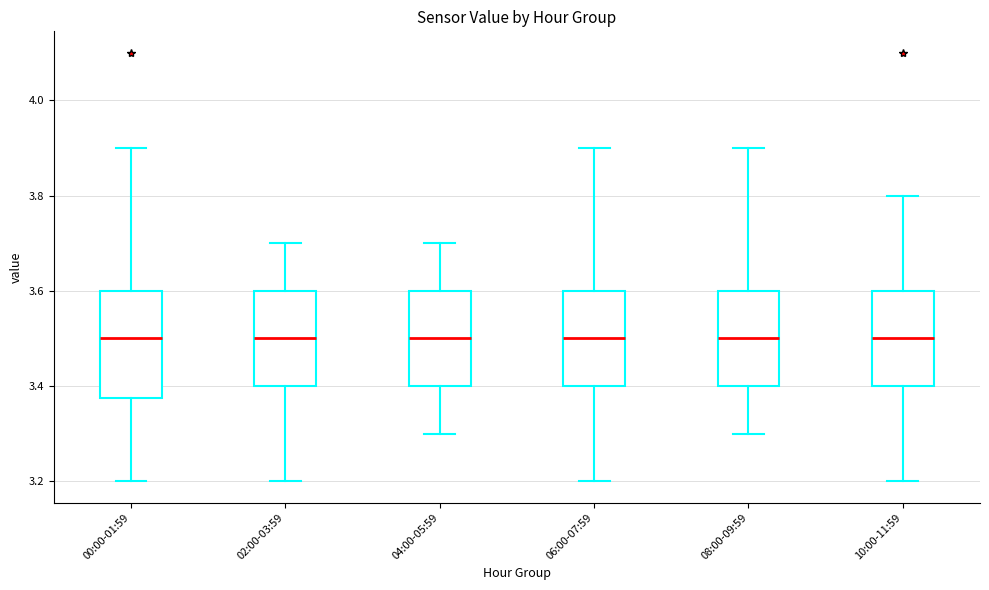

Where does the median line of the box for 02:00-03:59 sit on the y-axis? The values are not printed on the chart, so give them approximately, as read against the axis.

3.50